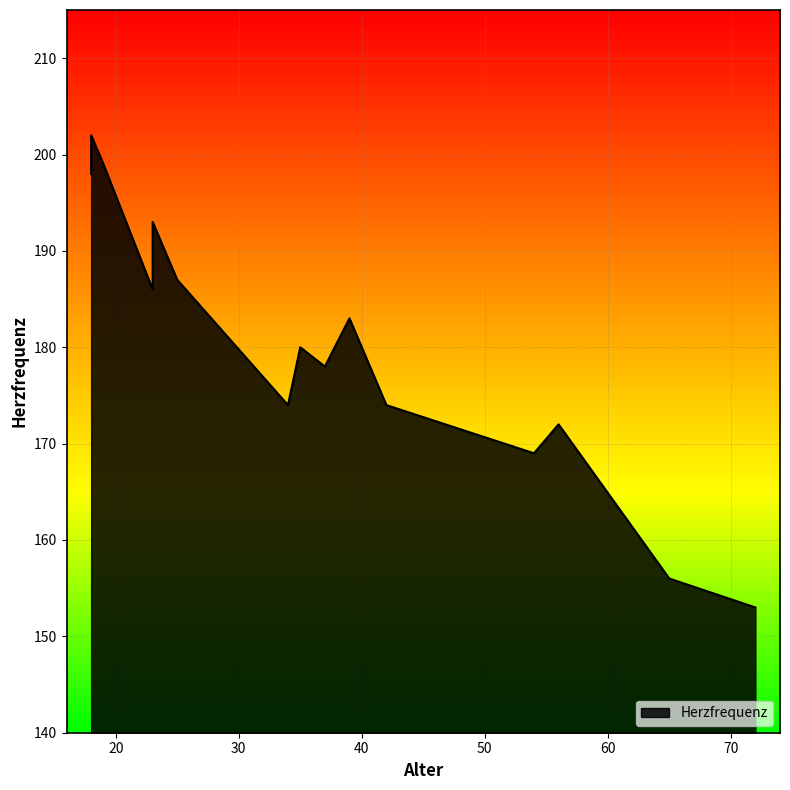

What is the change in value from 56 to 72?

-19